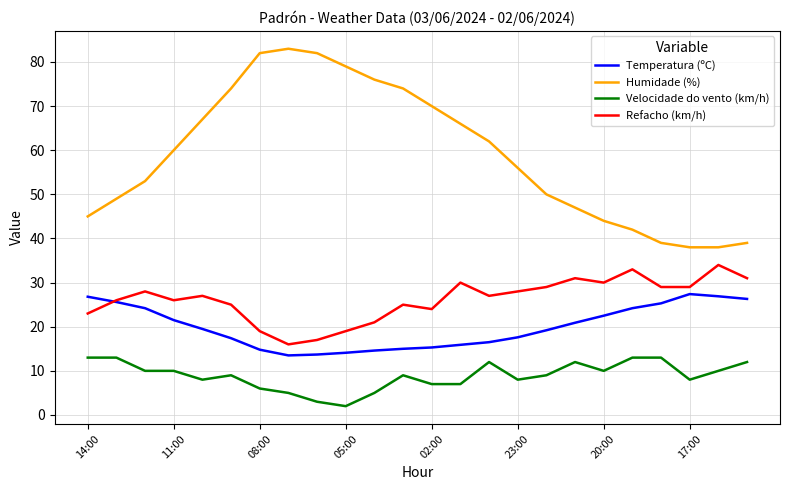

How many categories are shown in the chart?

24